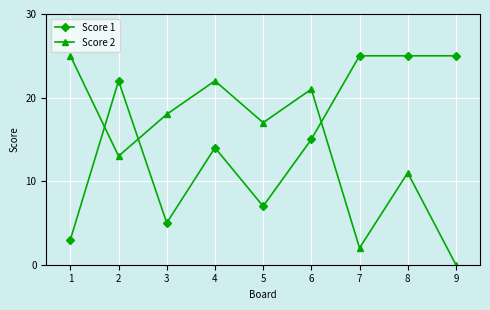

True or false: Score 1 has more than 1 points higher than both neighbors.

True